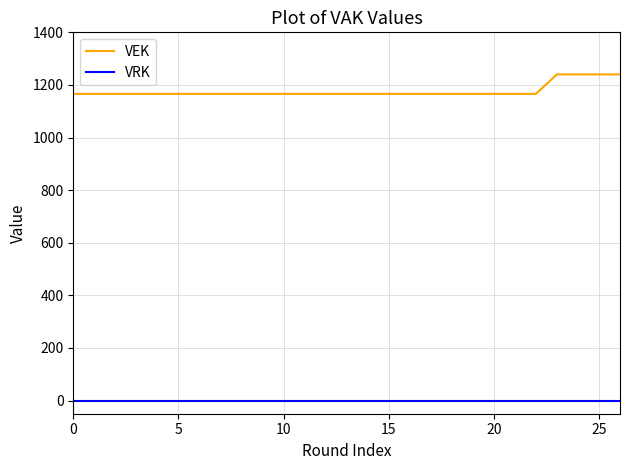

What is the greatest value displayed?

1240